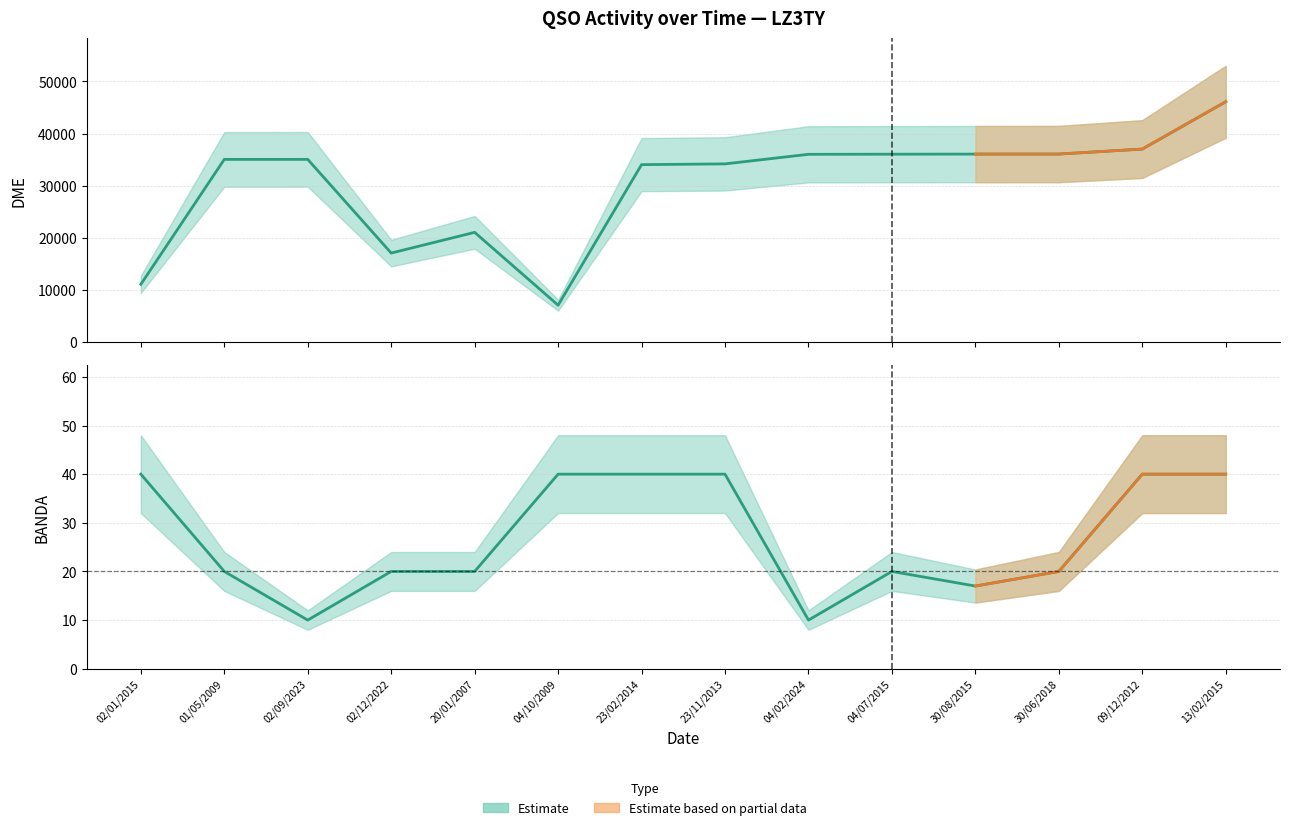

Which category has the highest value in the BANDA series?

02/01/2015